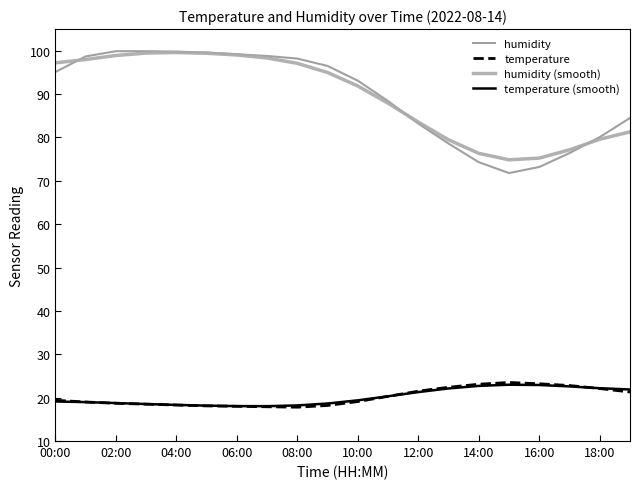

What is the sum of all humidity values?

1789.3